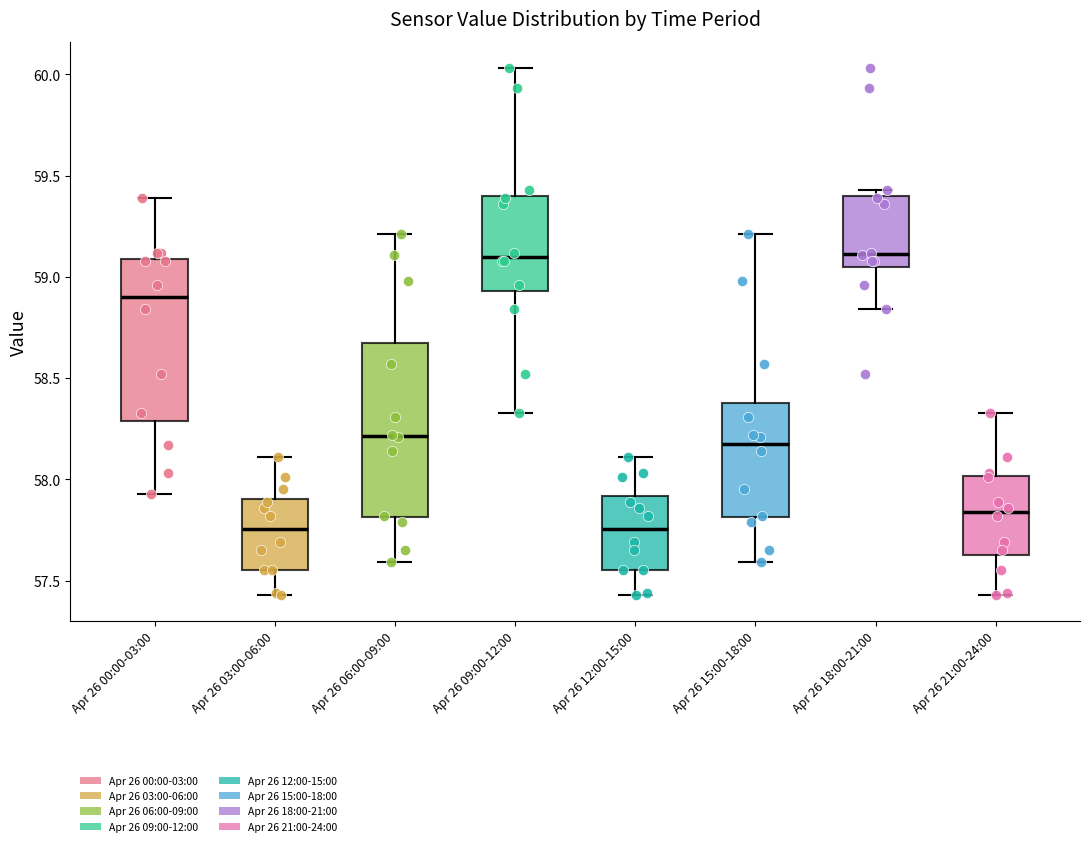

Reading left to right, read every box against the y-axis: the position of its median line, the range the box covers, and the ends of its whiskers. The values are not printed on the chart, so give them approximately, as read against the axis.

Apr 26 00:00-03:00: median 58.90, box 58.30 to 59.10, whiskers 57.95 to 59.40
Apr 26 03:00-06:00: median 57.75, box 57.55 to 57.90, whiskers 57.45 to 58.10
Apr 26 06:00-09:00: median 58.20, box 57.80 to 58.65, whiskers 57.60 to 59.20
Apr 26 09:00-12:00: median 59.10, box 58.95 to 59.40, whiskers 58.35 to 60.05
Apr 26 12:00-15:00: median 57.75, box 57.55 to 57.90, whiskers 57.45 to 58.10
Apr 26 15:00-18:00: median 58.20, box 57.80 to 58.40, whiskers 57.60 to 59.20
Apr 26 18:00-21:00: median 59.10, box 59.05 to 59.40, whiskers 58.85 to 59.45
Apr 26 21:00-24:00: median 57.85, box 57.65 to 58.00, whiskers 57.45 to 58.35